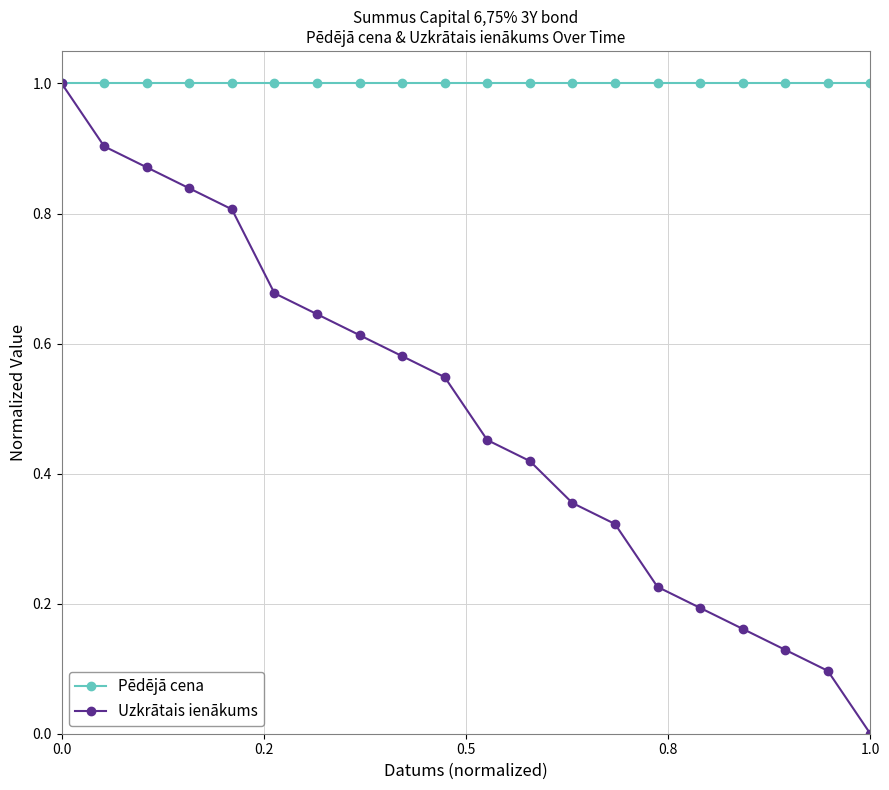

How many series are shown in this chart?

2